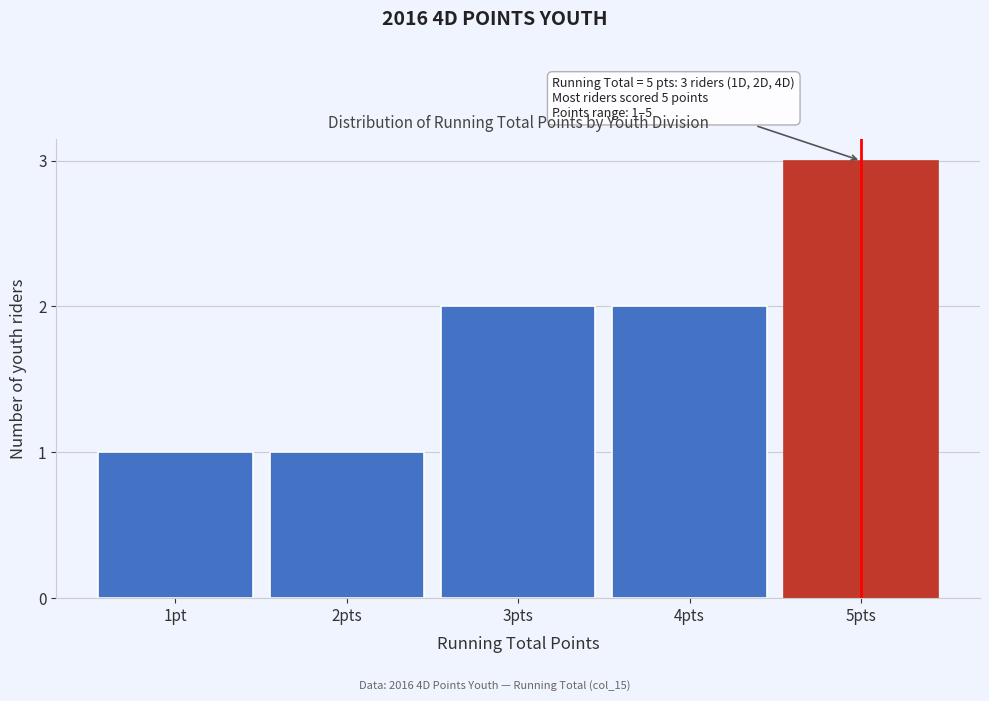

Reading right to left, list all the values displayed in this chart.

3	2	2	1	1